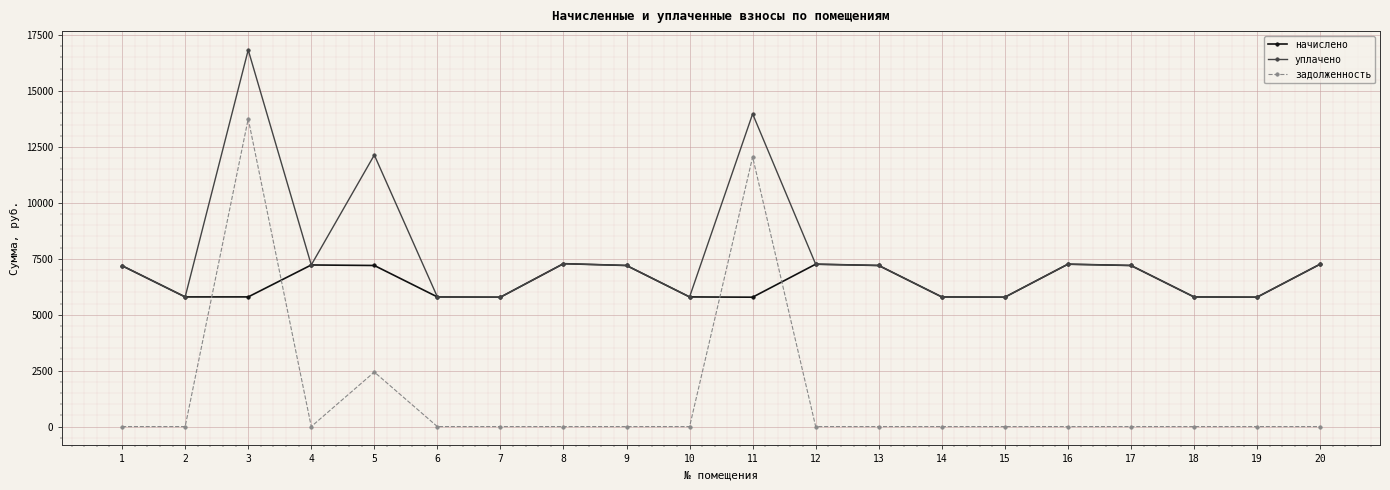

What is the total value across all series at 17?

14400.0